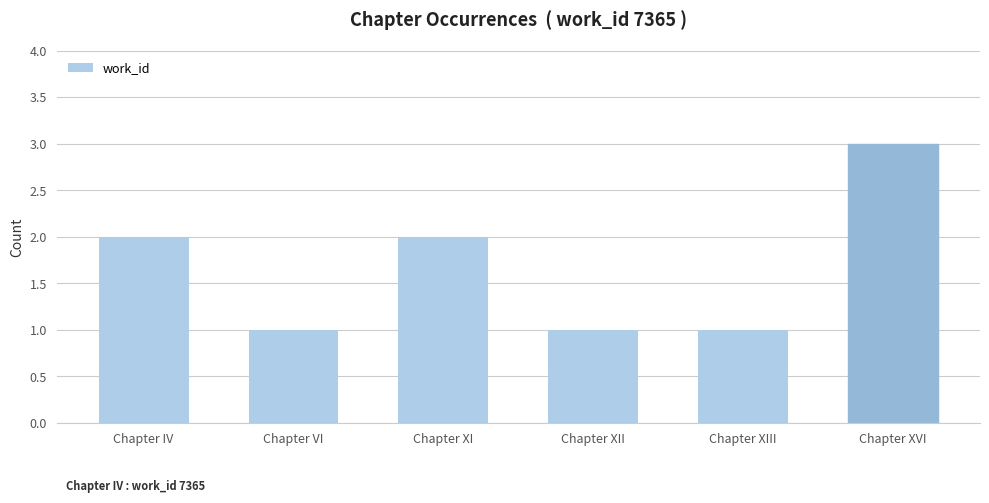

What is the minimum value shown in the chart?

1